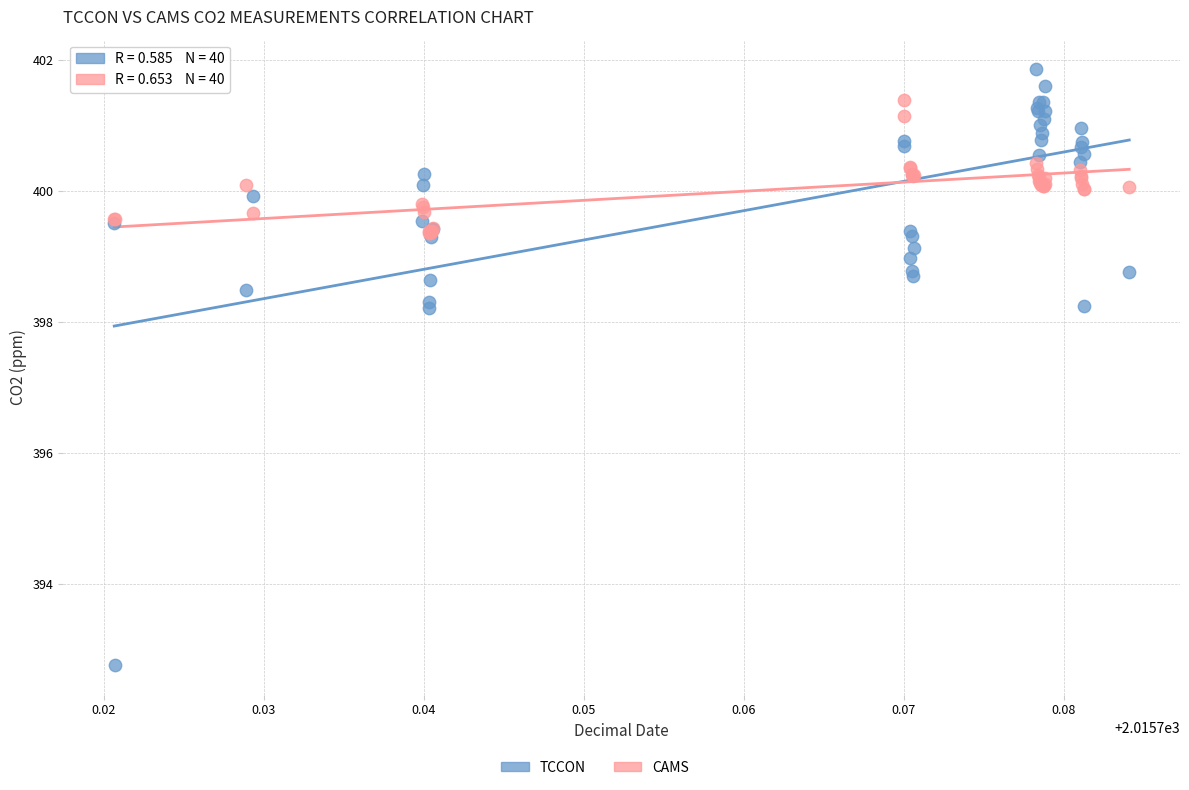

Which series contains the lowest Y value?

TCCON